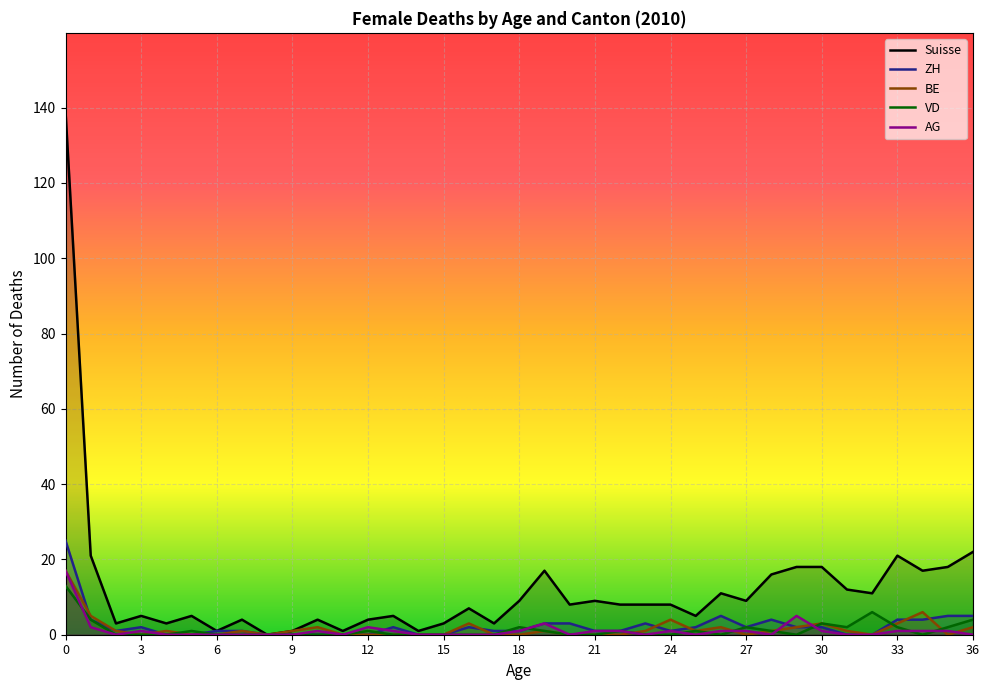

Reading left to right, list all the values displayed in this chart.

Suisse: 139	21	3	5	3	5	1	4	0	1	4	1	4	5	1	3	7	3	9	17	8	9	8	8	8	5	11	9	16	18	18	12	11	21	17	18	22
ZH: 25	4	1	2	0	0	1	1	0	0	0	0	0	2	0	0	2	1	1	3	3	1	1	3	1	2	5	2	4	2	2	0	0	4	4	5	5
BE: 17	5	1	0	1	0	0	1	0	1	2	0	0	0	0	0	3	0	0	1	0	0	0	1	4	1	2	0	1	2	3	1	0	3	6	0	2
VD: 13	4	0	0	0	1	0	0	0	0	0	0	1	0	0	0	0	0	2	1	0	0	1	0	0	1	0	2	1	0	3	2	6	2	0	2	4
AG: 17	2	0	1	0	0	0	0	0	0	1	0	2	1	0	0	0	0	1	3	0	1	1	0	1	0	1	1	0	5	1	0	0	1	1	1	0